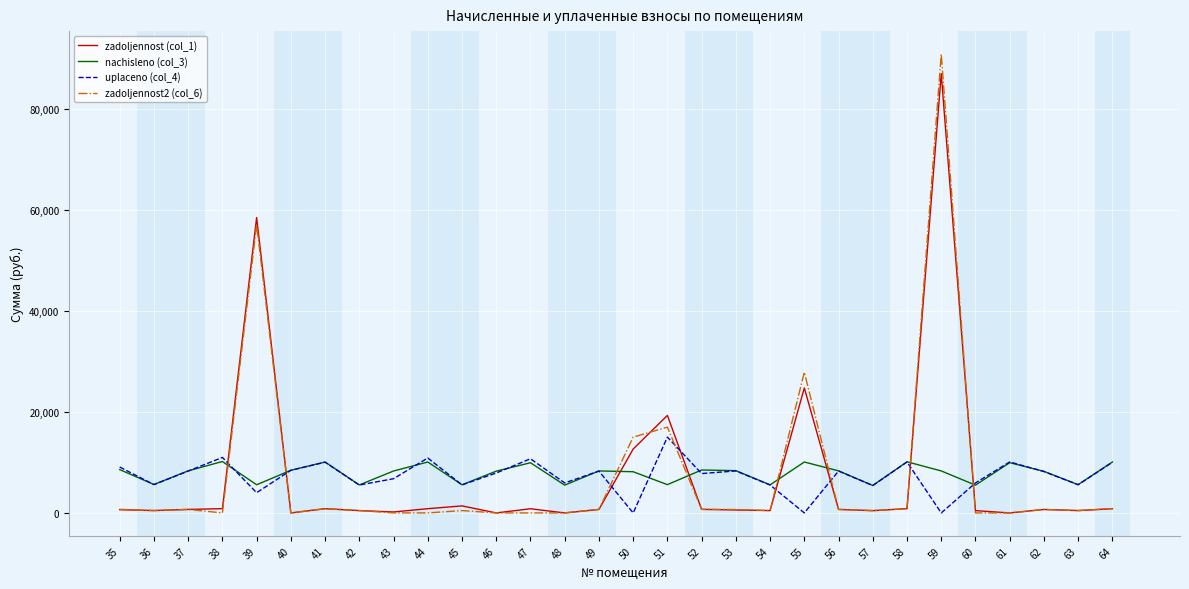

The zadoljennost (col_1) series shows 468.8 at 36. True or false?

True